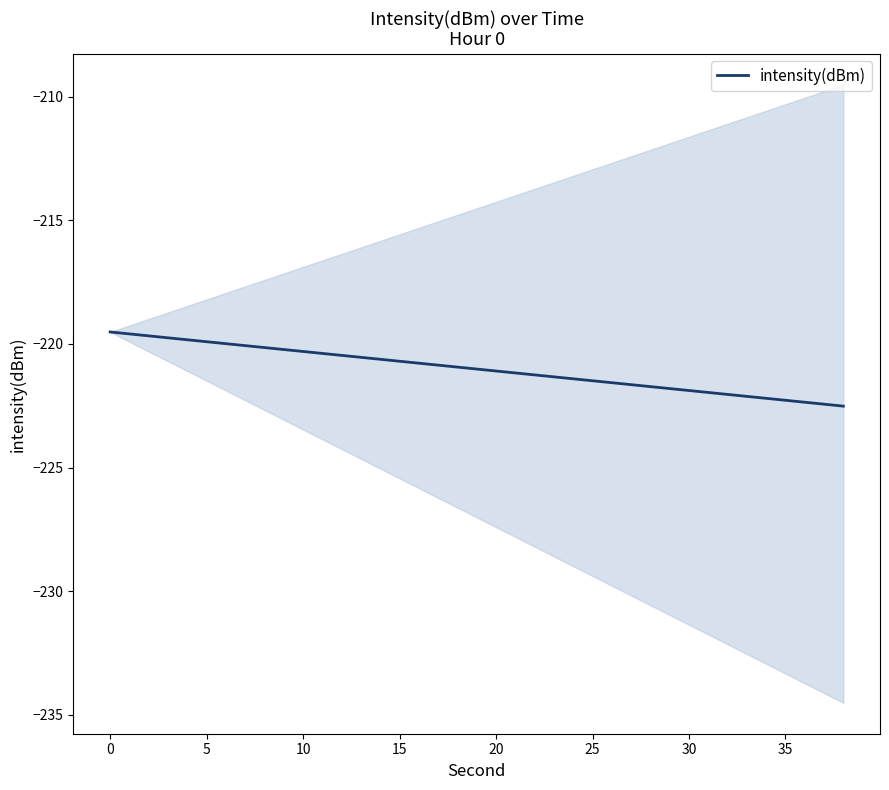

What is the lowest value of the intensity(dBm) series?

-222.5